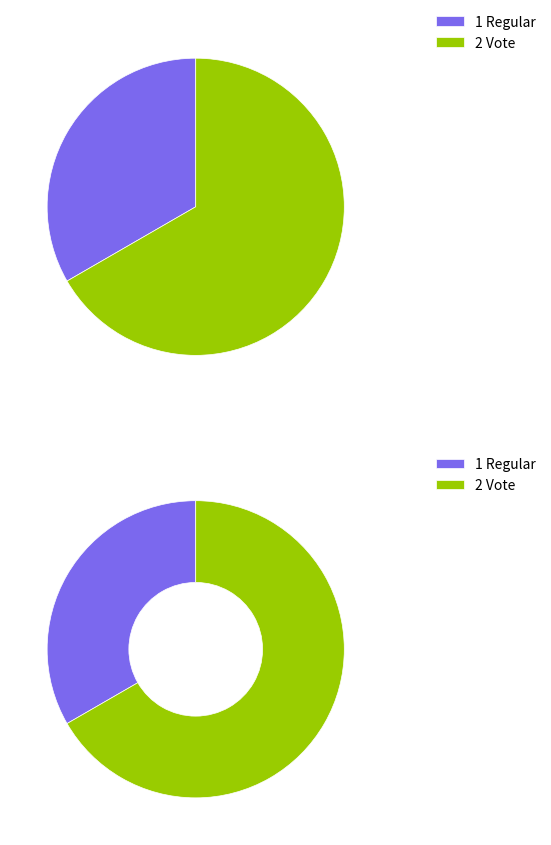

Is it true that Vote is 76% of the pie?

False